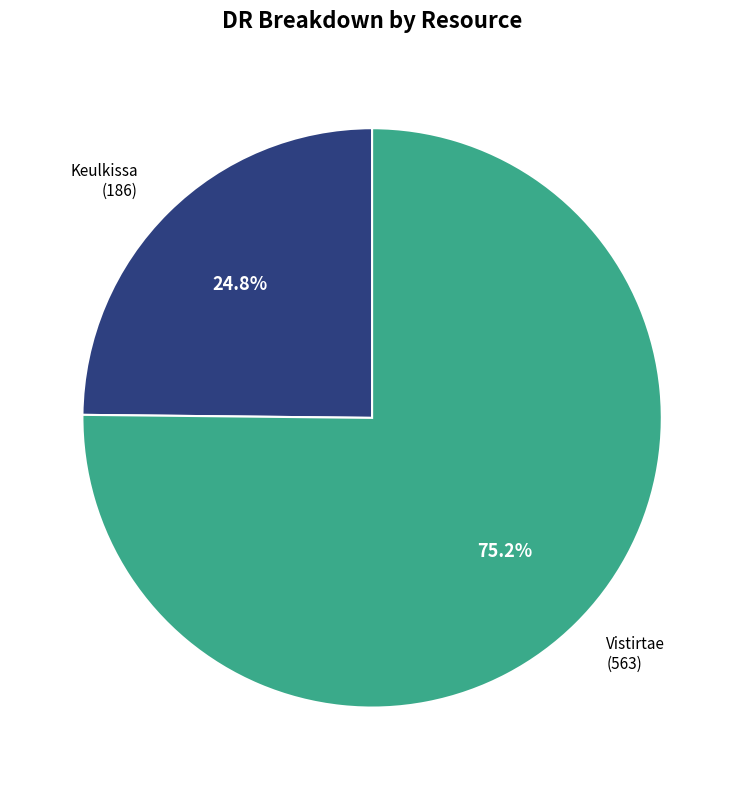

Is there any slice that represents more than half of the pie?

Yes